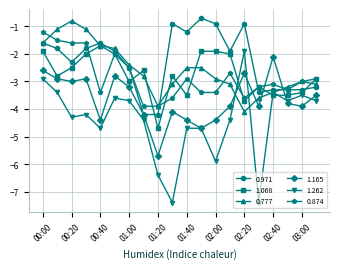

True or false: 1.262 has more than 2 points higher than both neighbors.

True